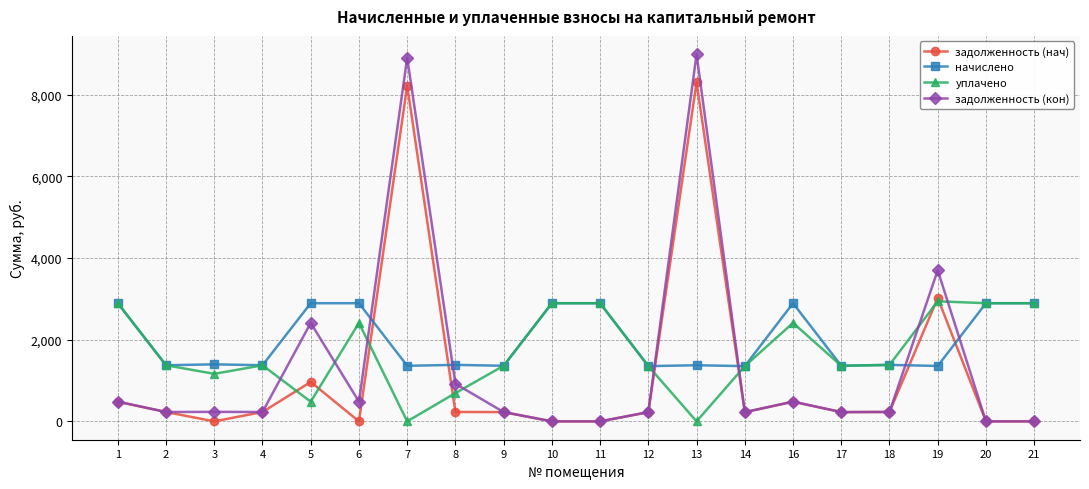

What is the value of the начислено point at the 18th from the left?

1357.1